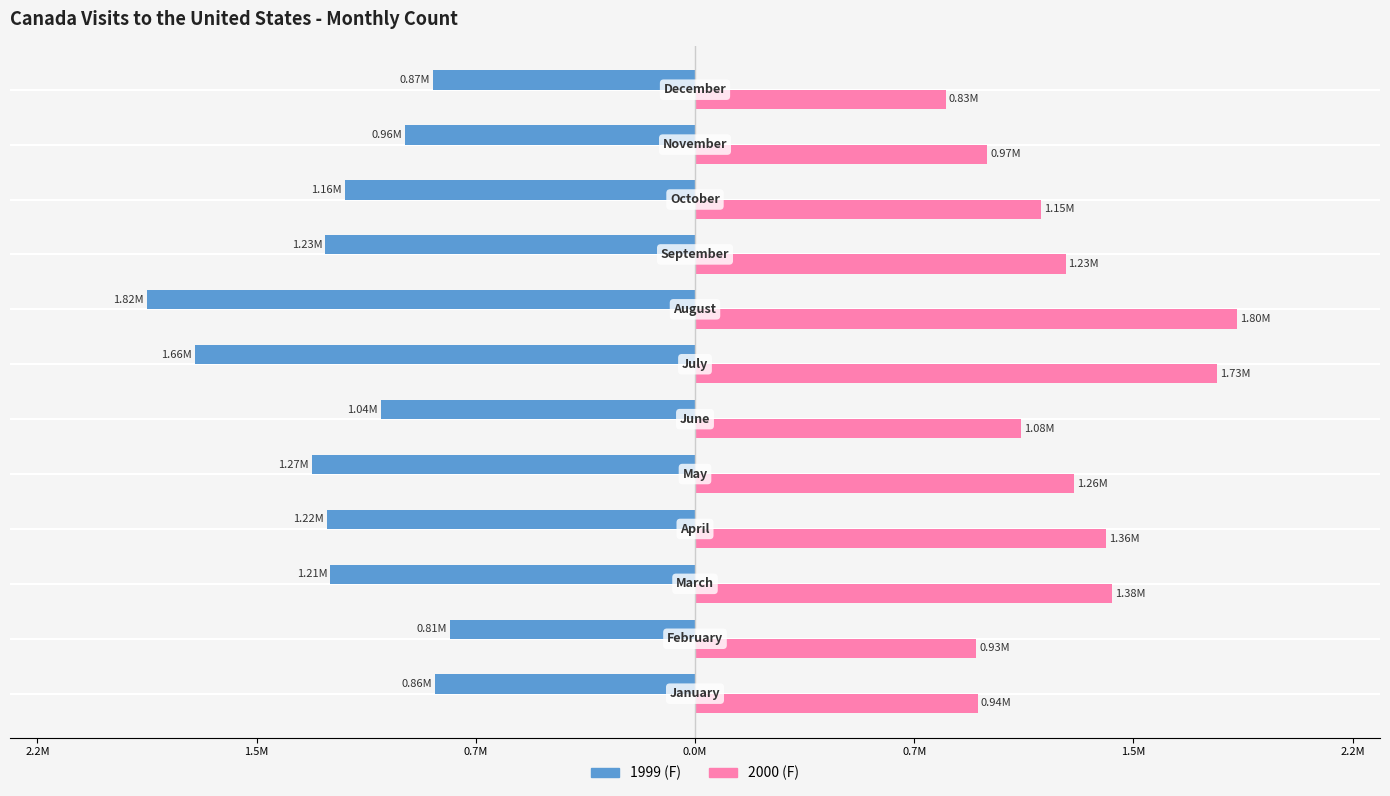

What are all the series names shown in the legend?

1999 (F), 2000 (F)